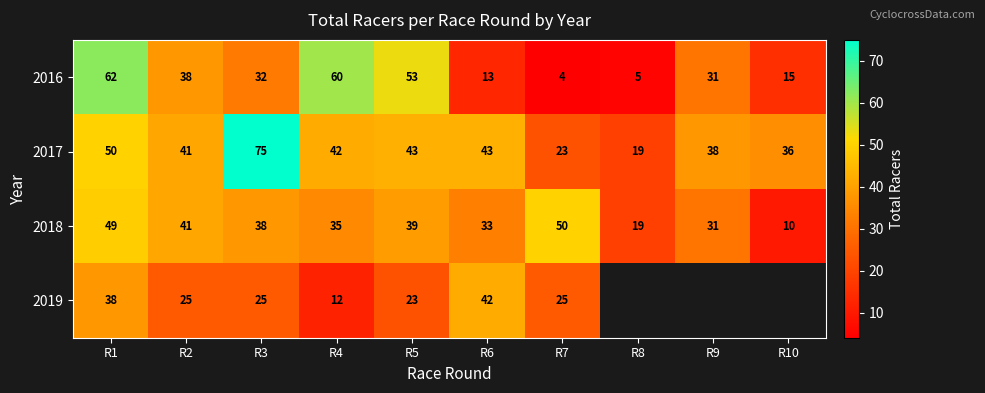

Is it true that 2017 equals 17 at R6?

False